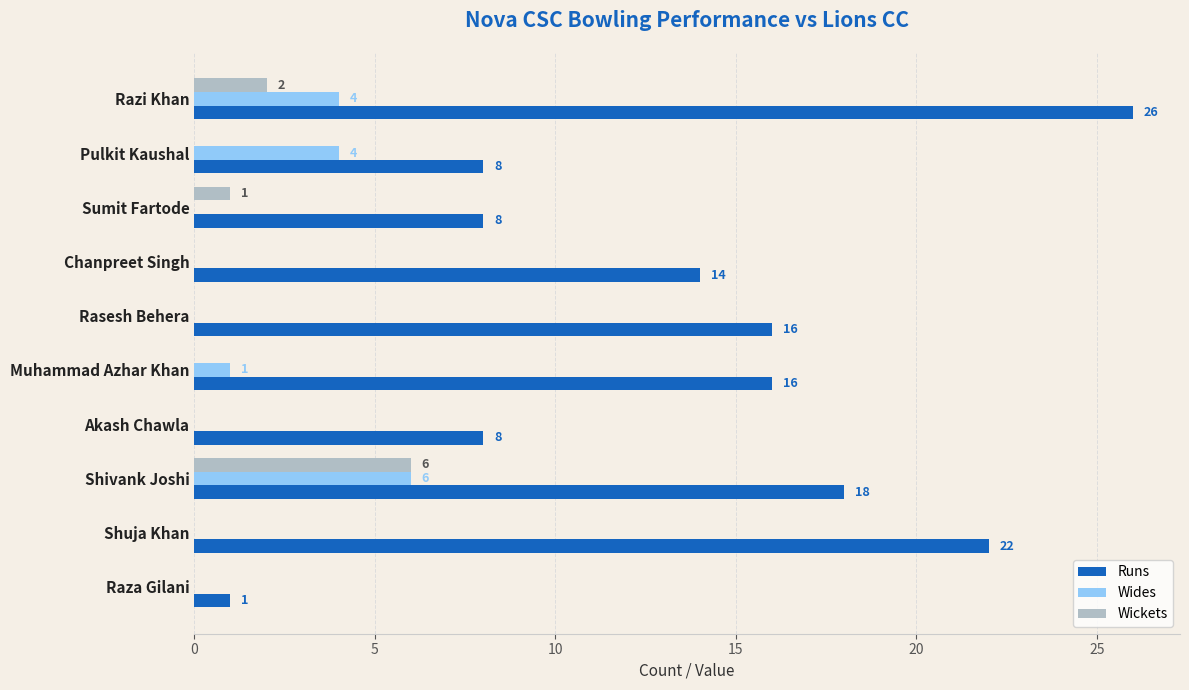

Is the value of Wides at Akash Chawla greater than the value of Runs at Pulkit Kaushal?

No